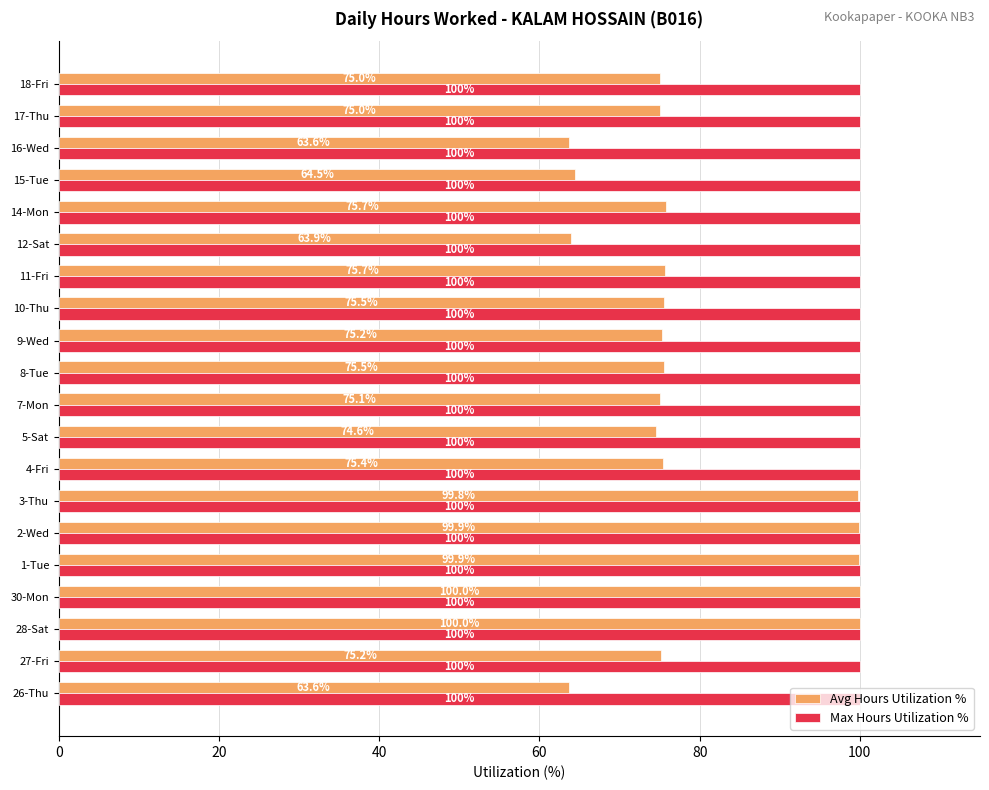

What are all the series names shown in the legend?

Avg Hours Utilization %, Max Hours Utilization %